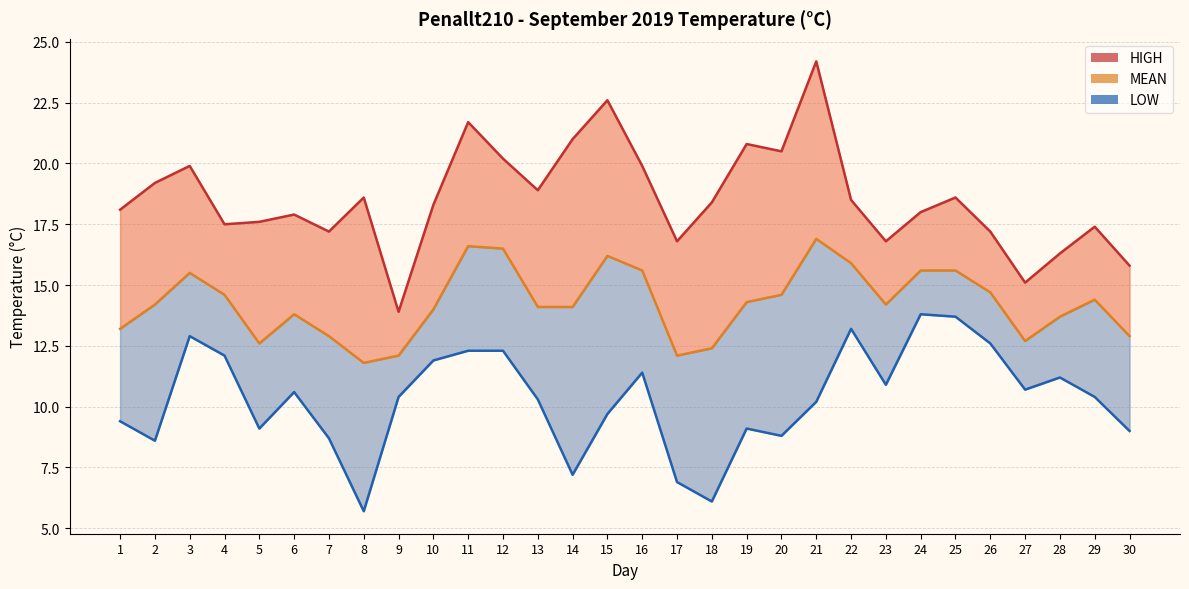

True or false: LOW has more than 2 interior local peaks.

True